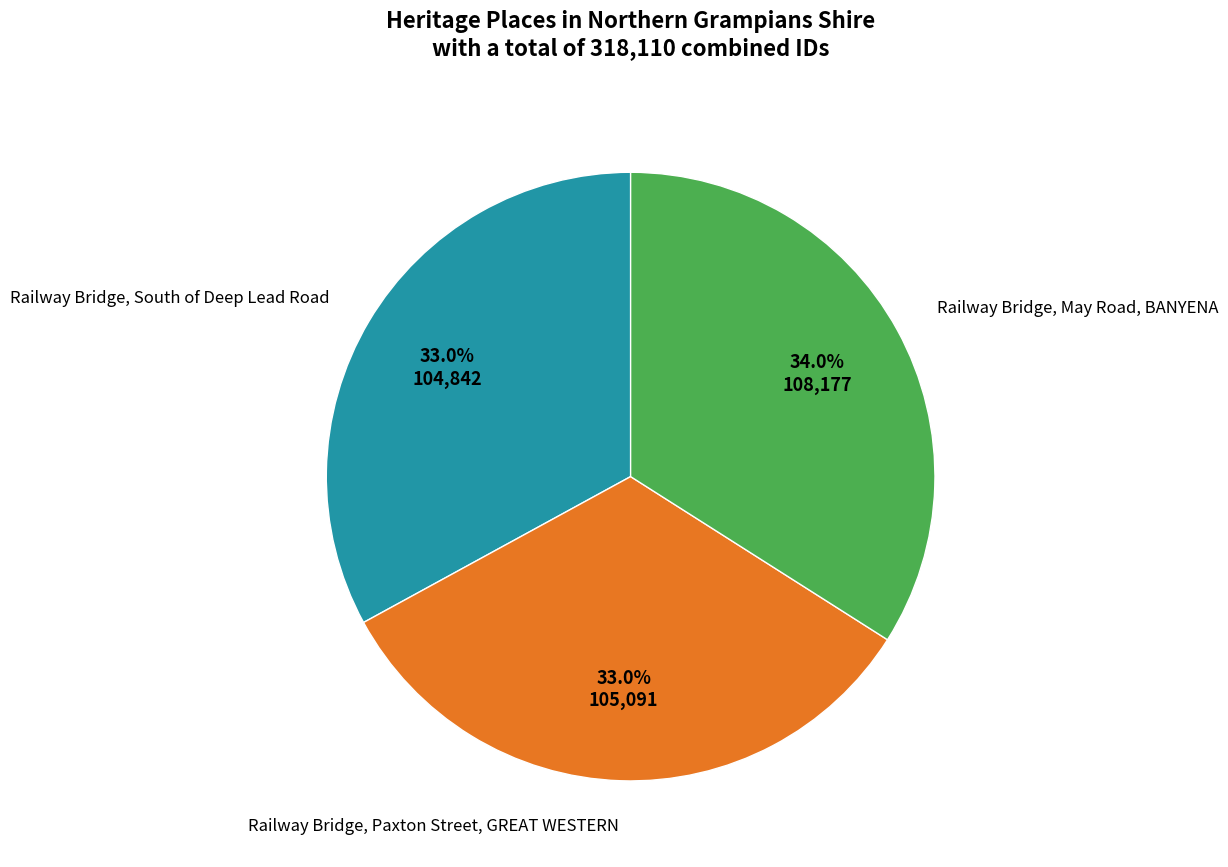

Does any single category account for the majority?

No